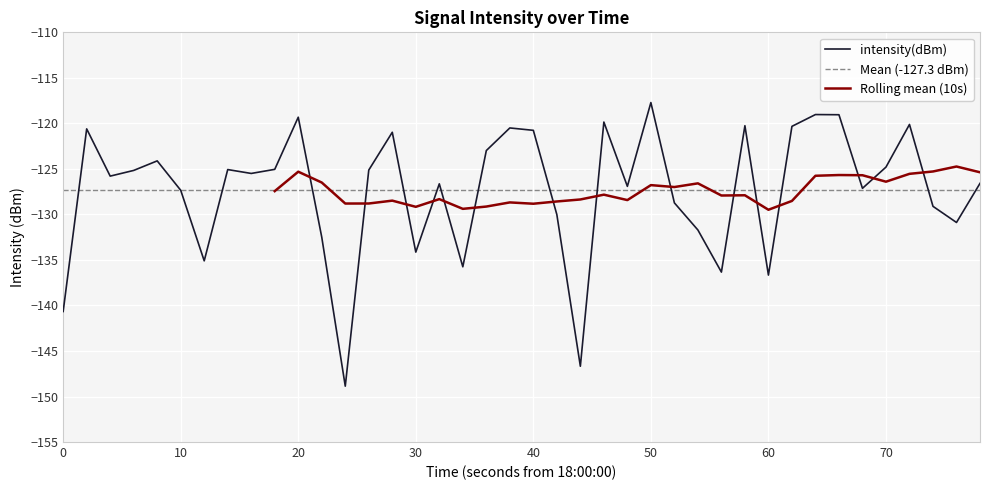

What is the highest value of the intensity(dBm) series?

-117.7